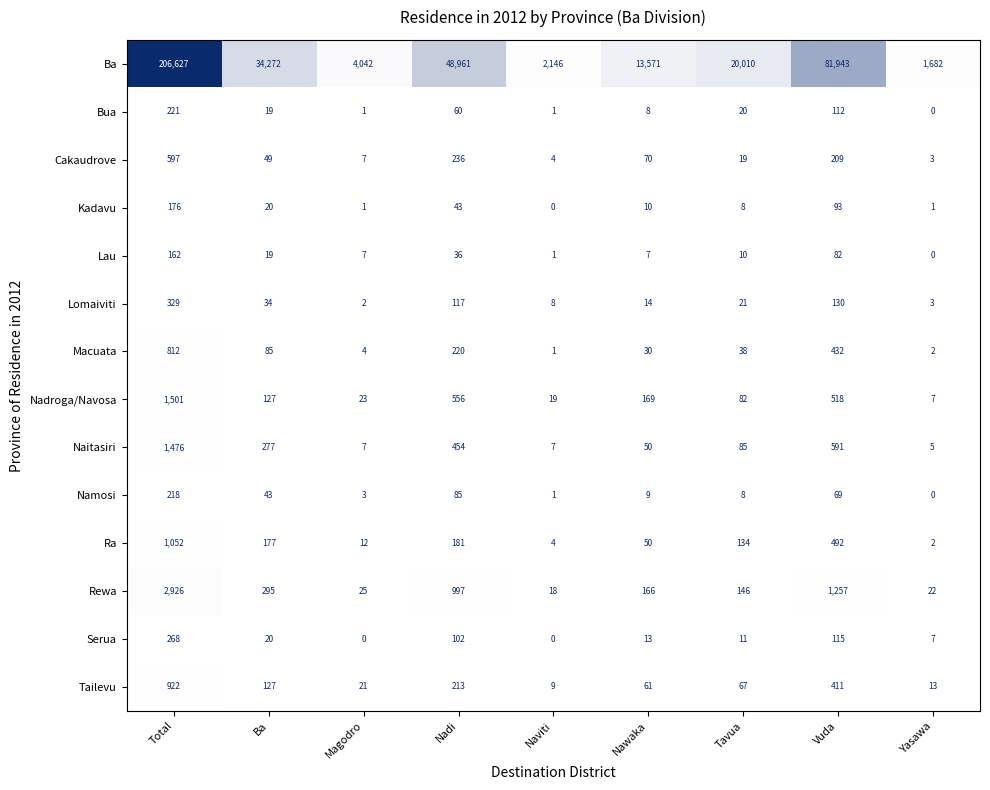

List the series in order of their peak value, lowest first.

Lau, Kadavu, Namosi, Bua, Serua, Lomaiviti, Cakaudrove, Macuata, Tailevu, Ra, Naitasiri, Nadroga/Navosa, Rewa, Ba